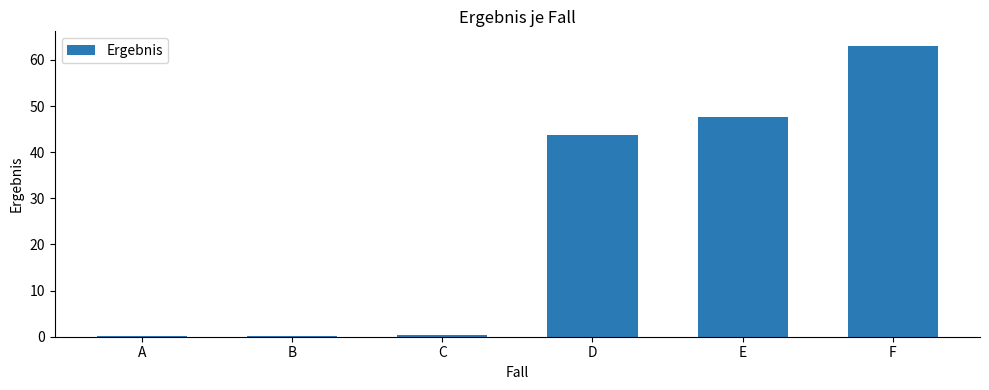

Is it true that the value at E is 28.2?

False